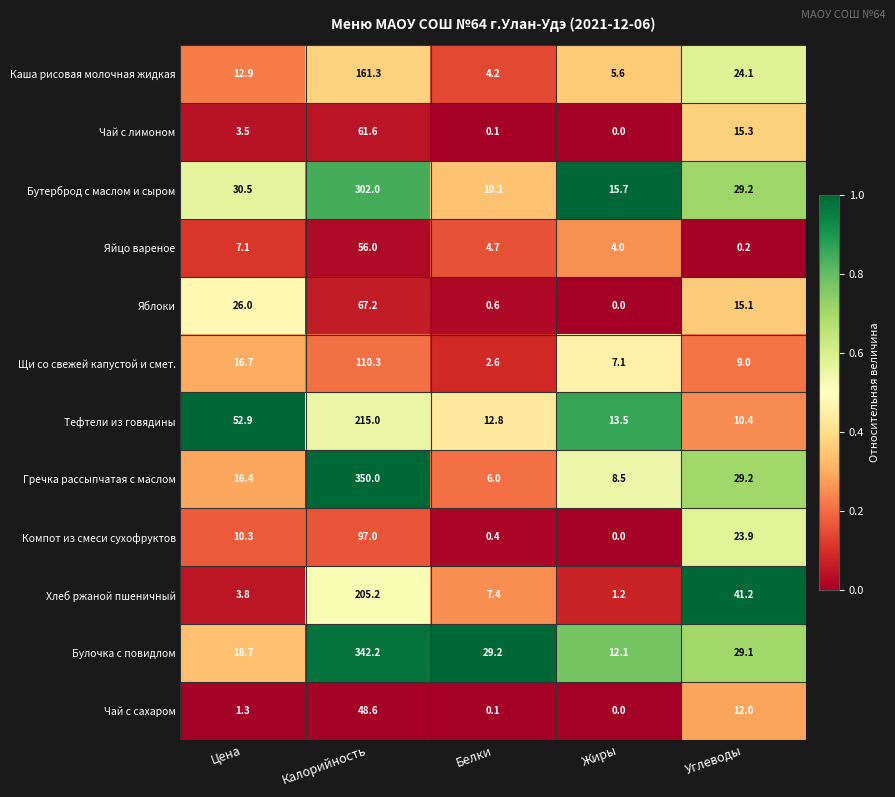

Which series has the largest range (max minus min)?

Гречка рассыпчатая с маслом